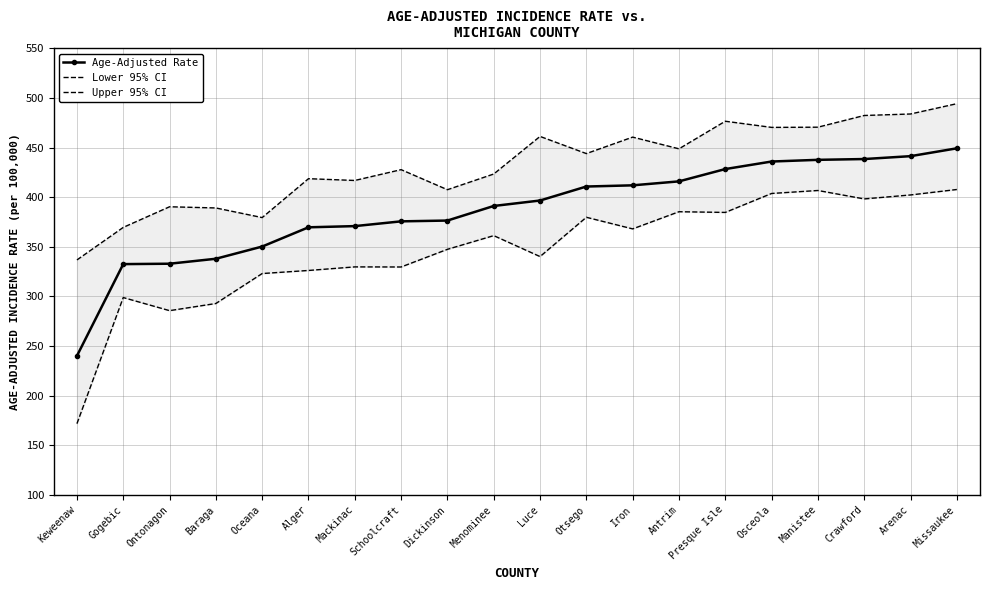

What is the difference between the maximum and minimum values in the Lower 95% CI series?

236.0